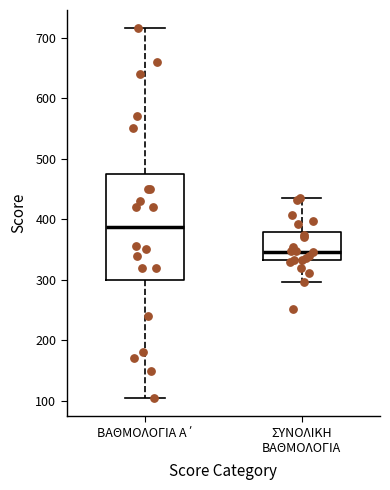

Comparing the boxes themselves (not the whiskers), which one is the tallest?

ΒΑΘΜΟΛΟΓΙΑ Α΄